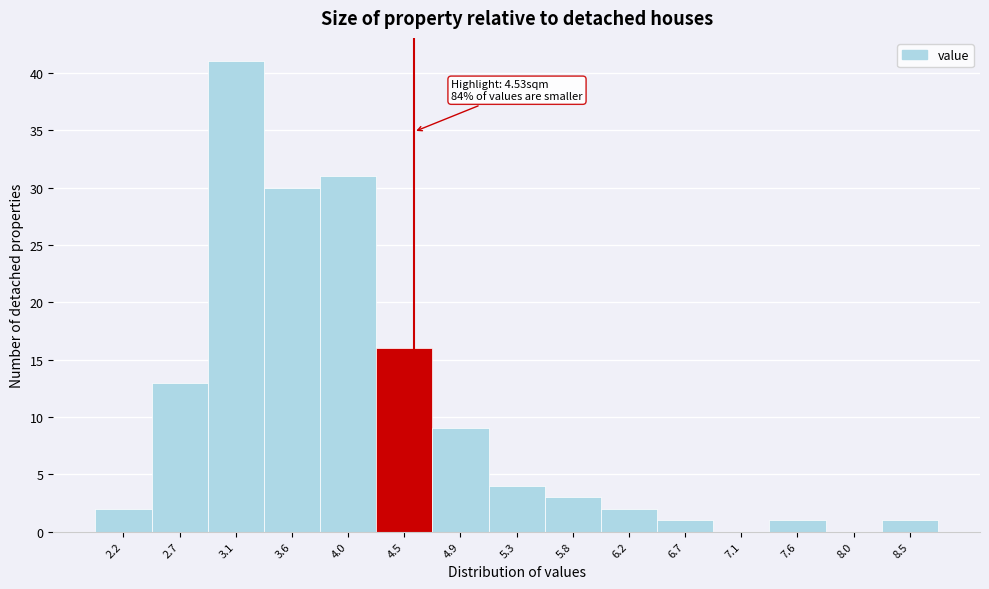

Over which range of the x-axis is the bar tallest?

2.90 to 3.35